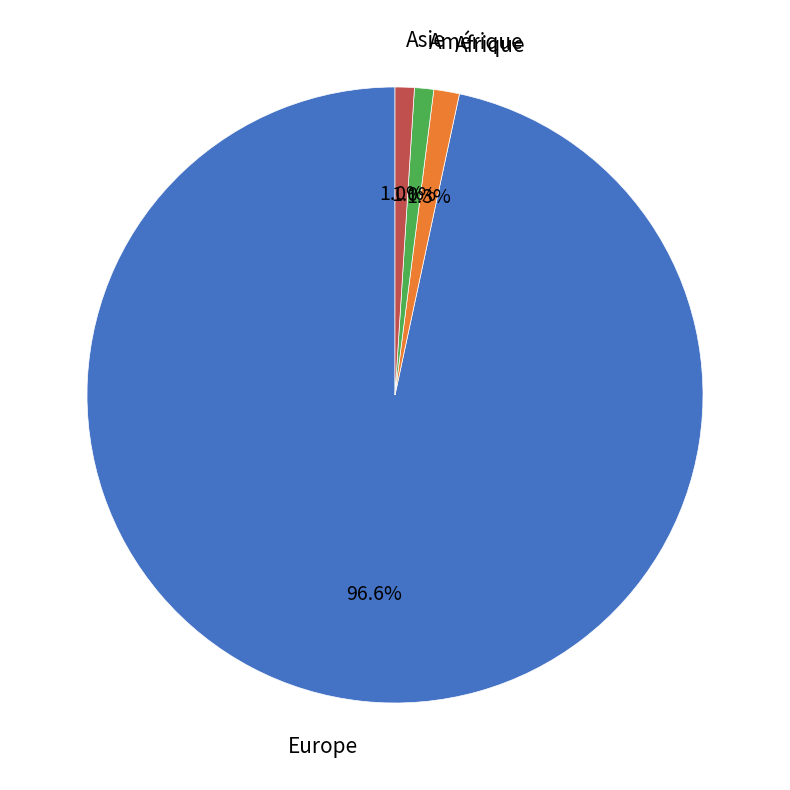

Which slice is the largest?

Europe